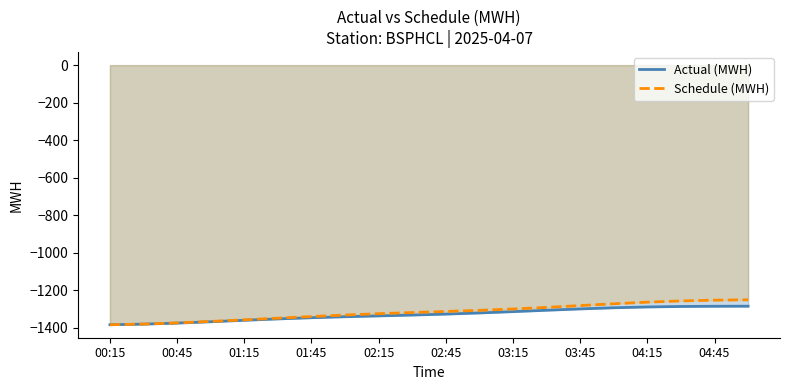

How many lines are shown in the chart?

2